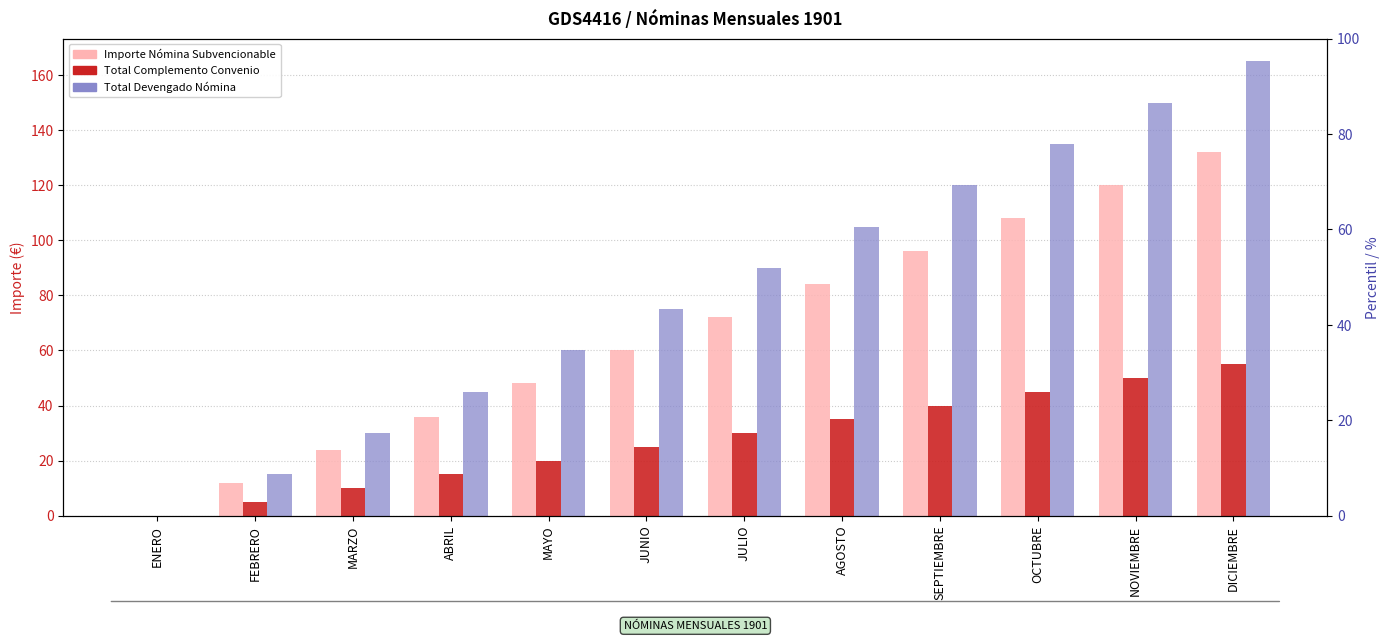

How many groups of bars are there?

12